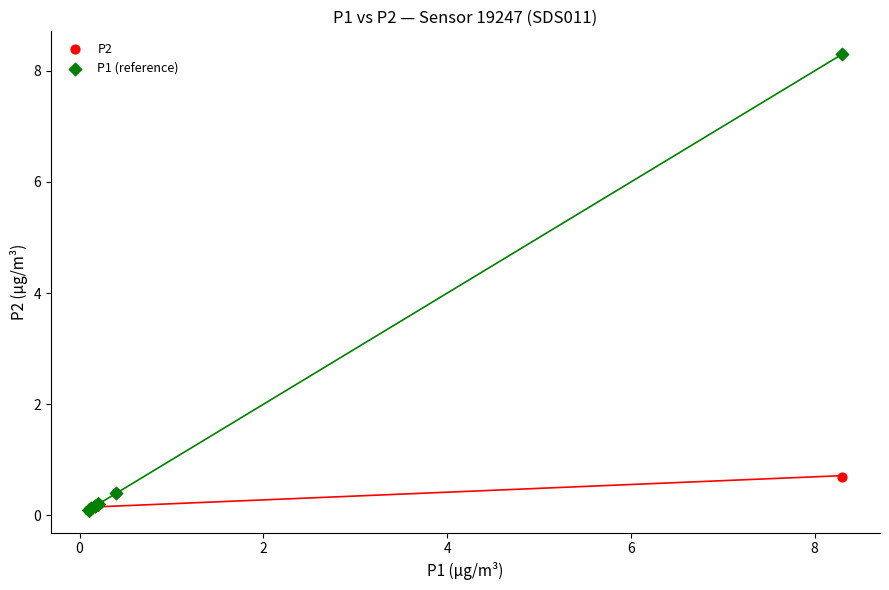

Across all series, what Y value is closest to 4?

0.7